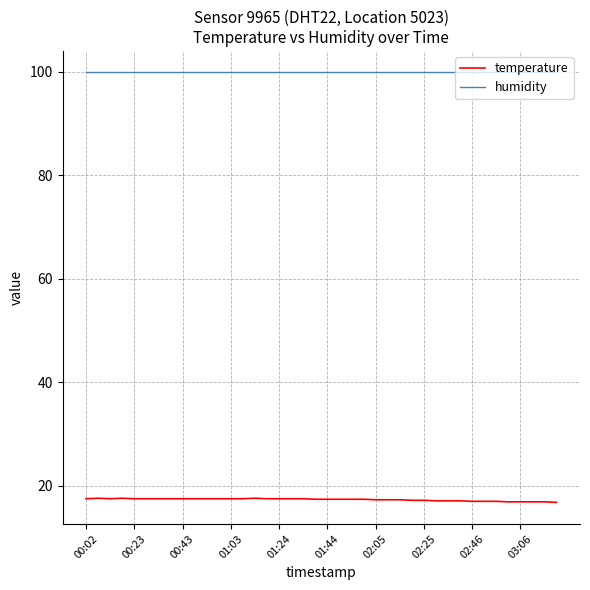

What is the smallest value displayed?

16.8